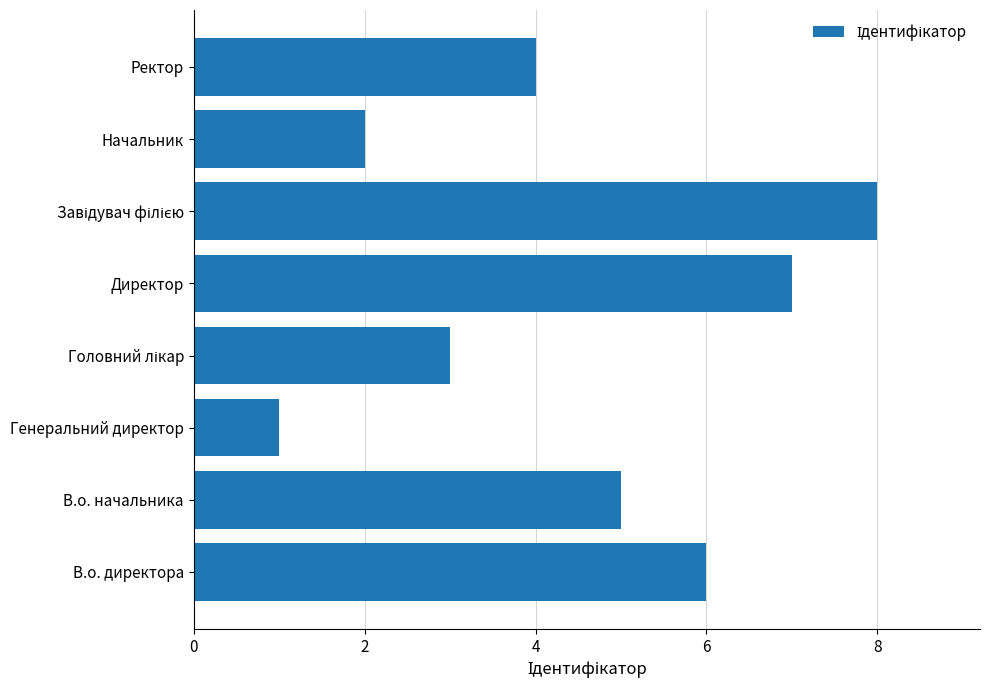

How many data points does each series have?

8